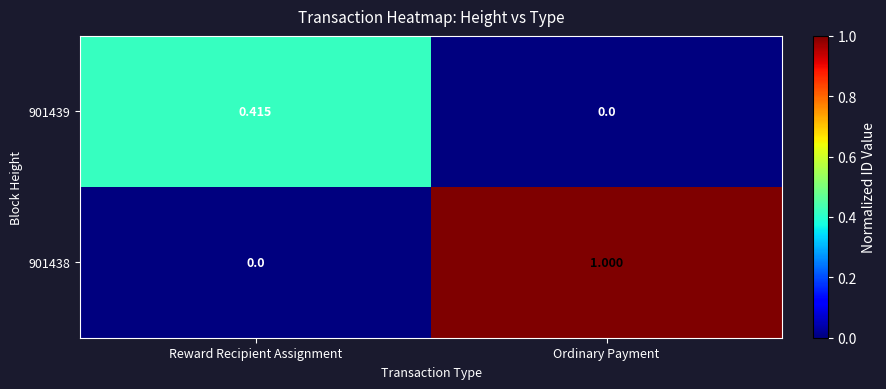

At which category is the sum across all series the highest?

Ordinary Payment